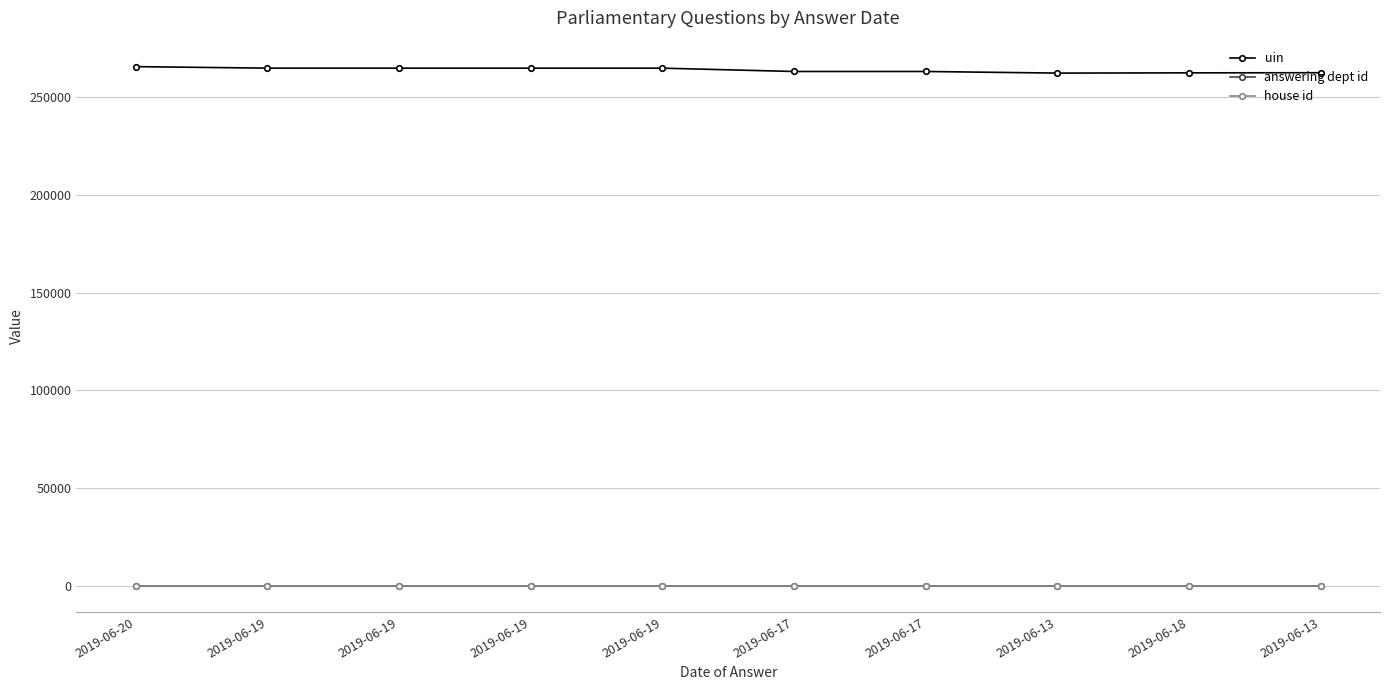

What is the label of the 2nd point from the right?

2019-06-18